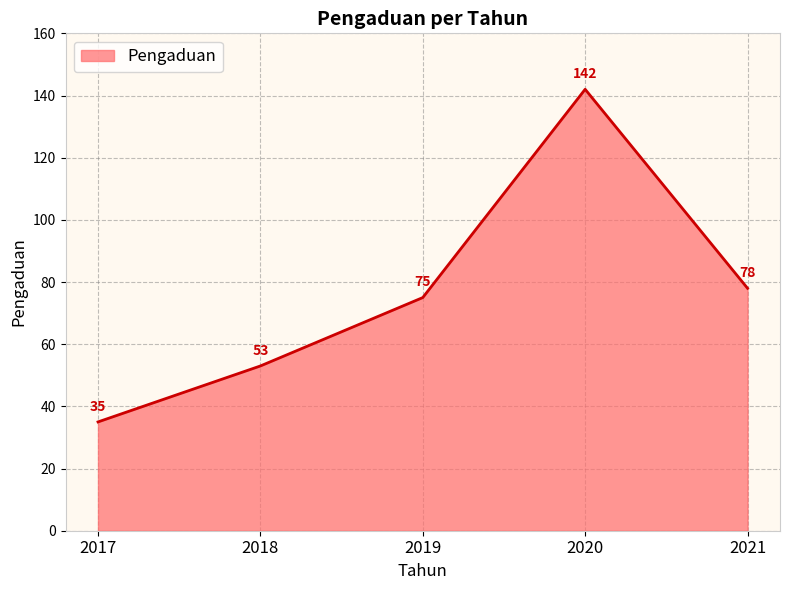

The value at 2021 is 78. True or false?

True